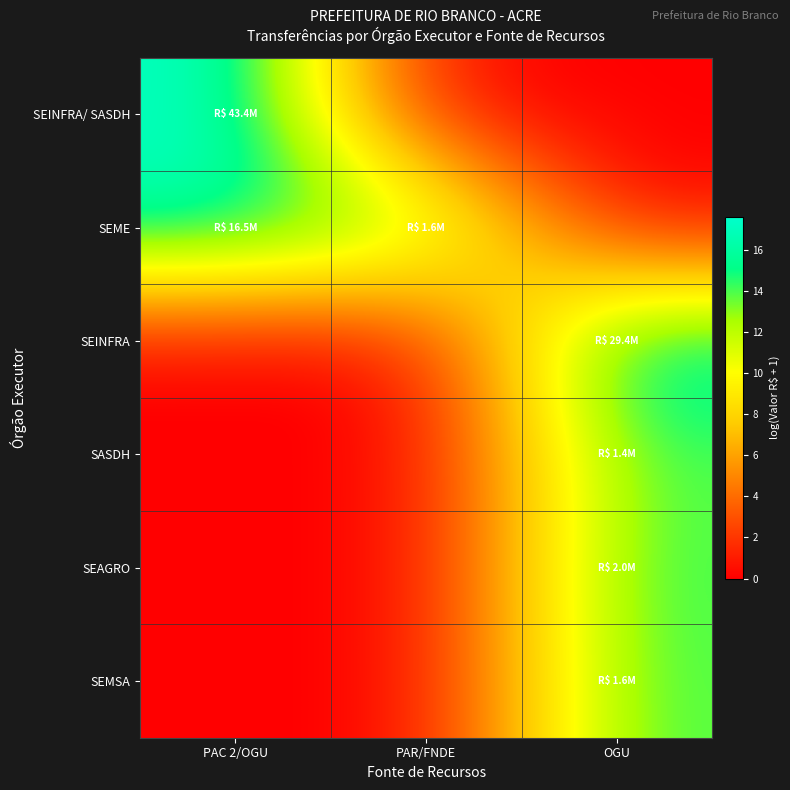

Between PAR/FNDE and OGU, which series saw the biggest shift?

SEINFRA